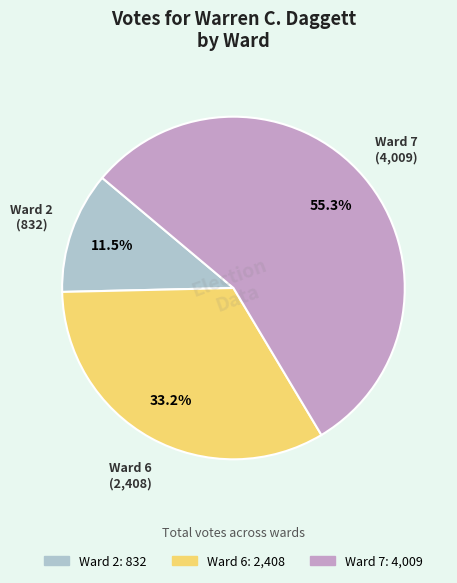

Does any single category account for the majority?

Yes